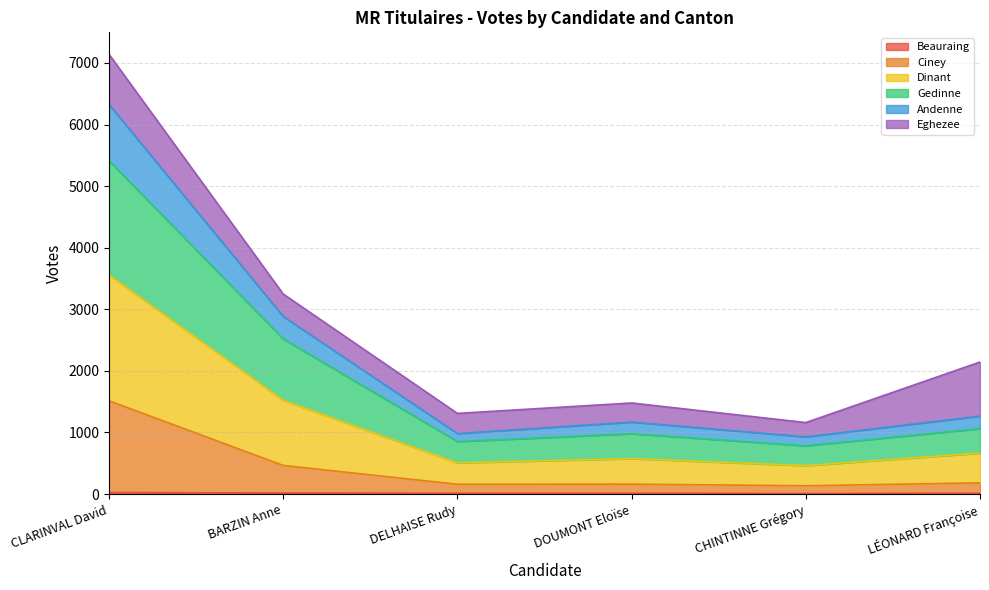

At how many categories does at least one series exceed 4103?

1